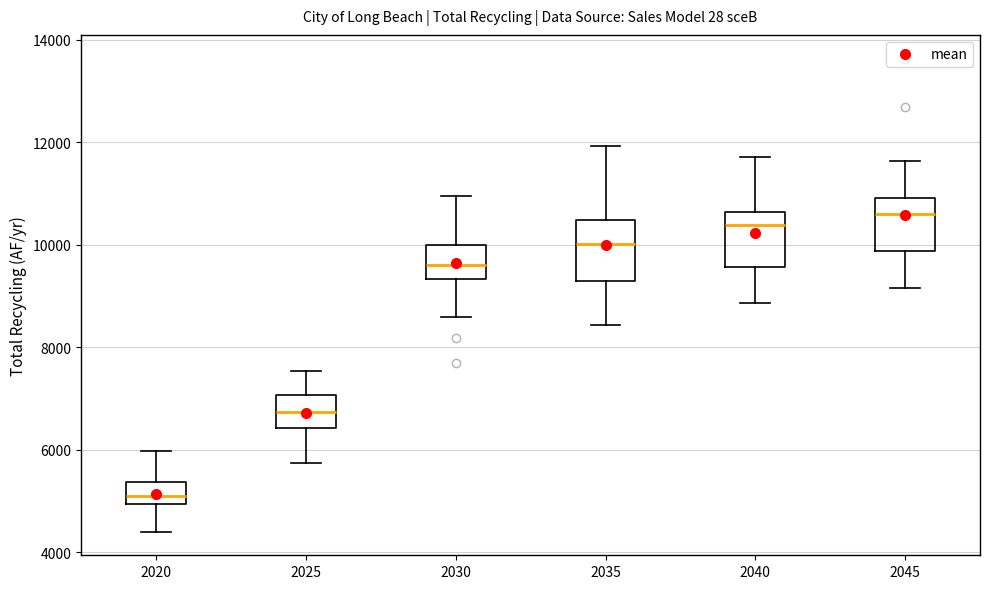

Reading left to right, read every box against the y-axis: the position of its median line, the range the box covers, and the ends of its whiskers. The values are not printed on the chart, so give them approximately, as read against the axis.

2020: median 5200, box 5000 to 5400, whiskers 4400 to 6000
2025: median 6800, box 6400 to 7000, whiskers 5800 to 7600
2030: median 9600, box 9400 to 10000, whiskers 8600 to 11000
2035: median 10000, box 9200 to 10400, whiskers 8400 to 12000
2040: median 10400, box 9600 to 10600, whiskers 8800 to 11800
2045: median 10600, box 9800 to 11000, whiskers 9200 to 11600